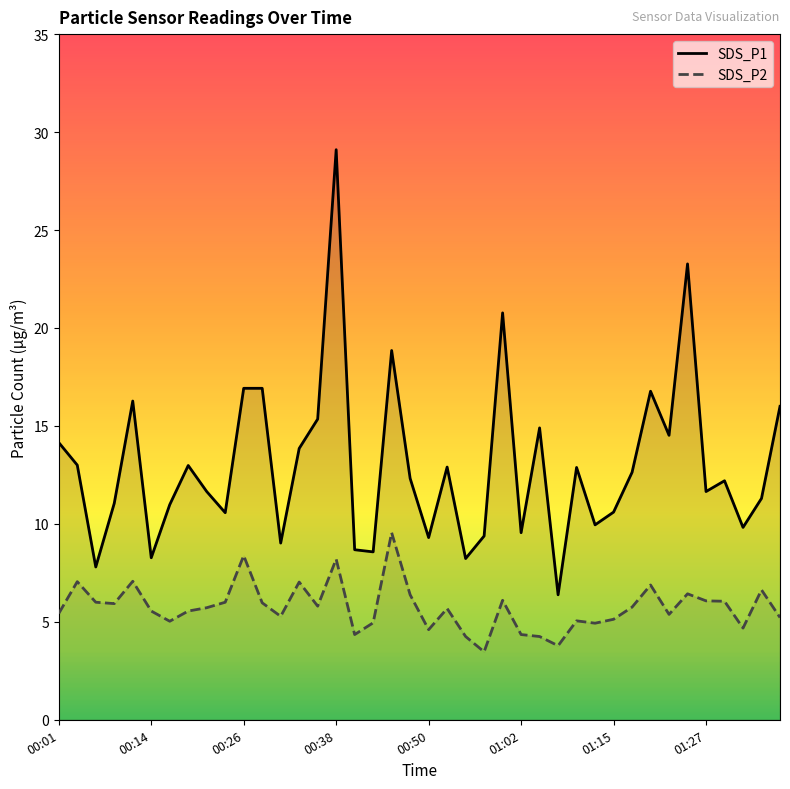

Is the value of SDS_P1 at 00:06 greater than the value of SDS_P2 at 01:34?

Yes